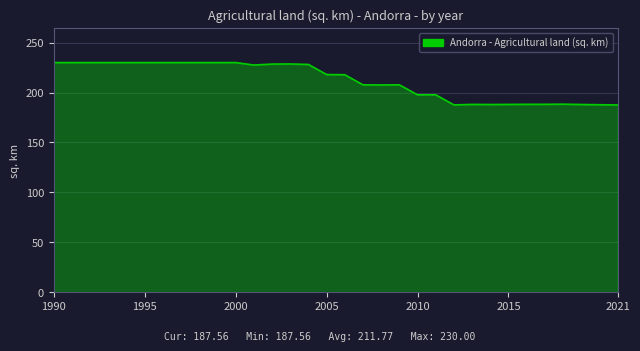

Does the chart display data point markers on the line(s)?

No